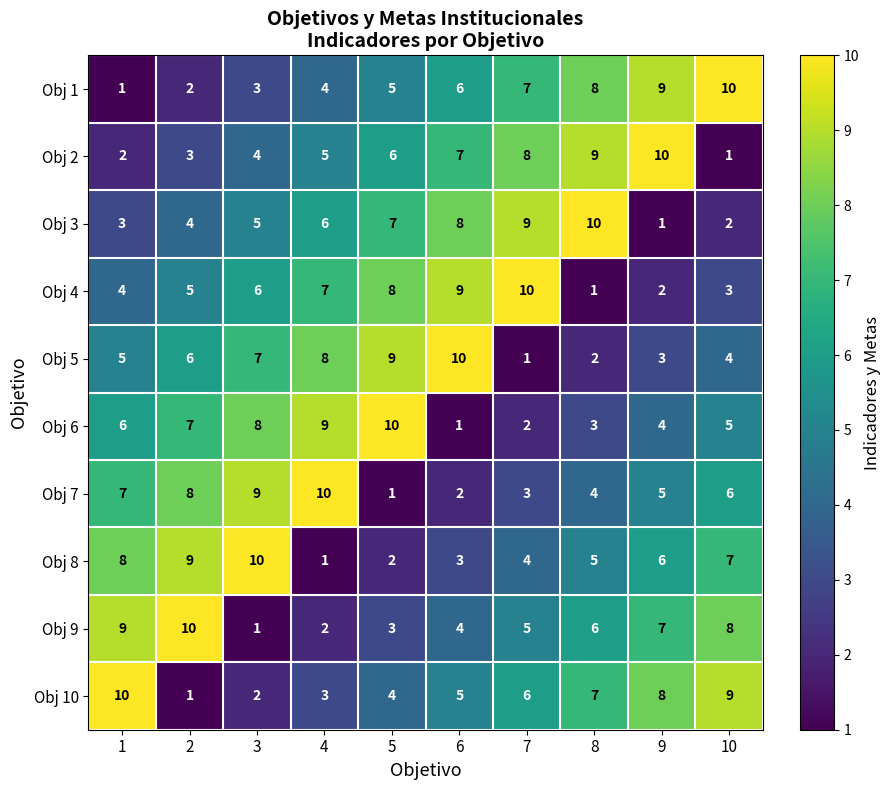

How many categories are shown in the chart?

10